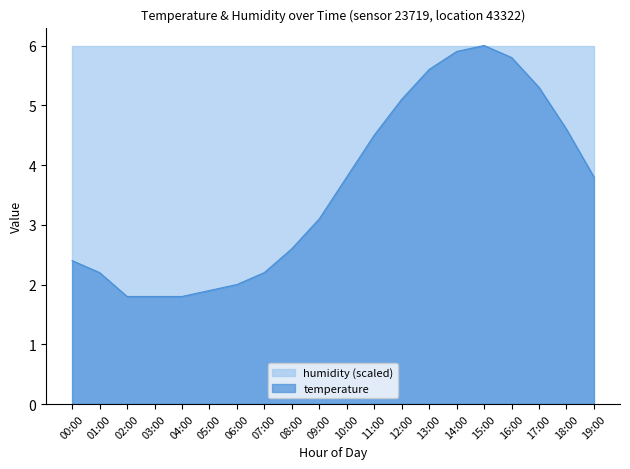

What is the approximate value at 06:00?

2.0